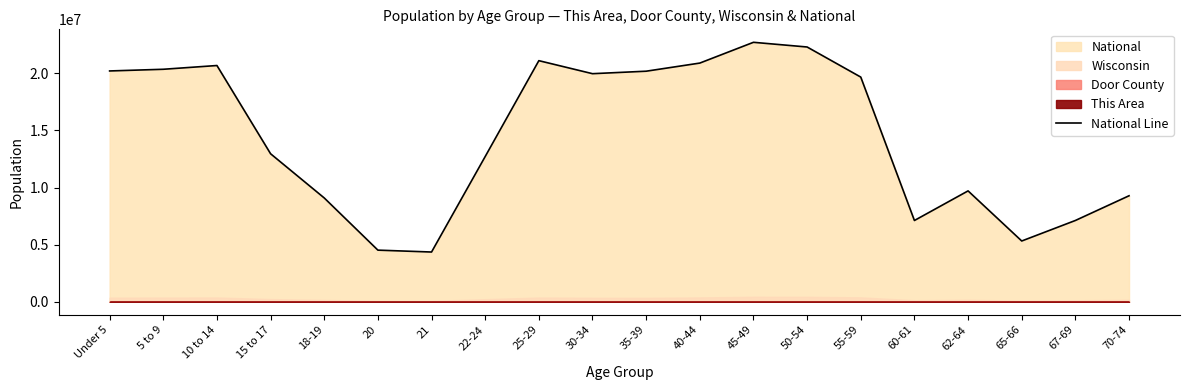

What is the greatest value displayed?

22708591